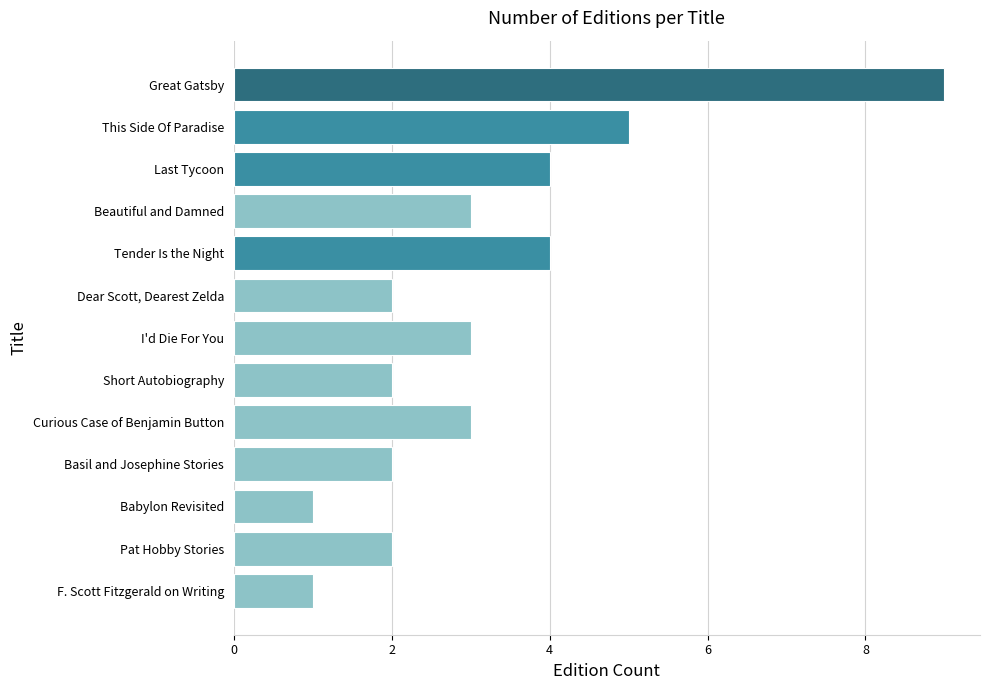

Does the chart contain any negative values?

No